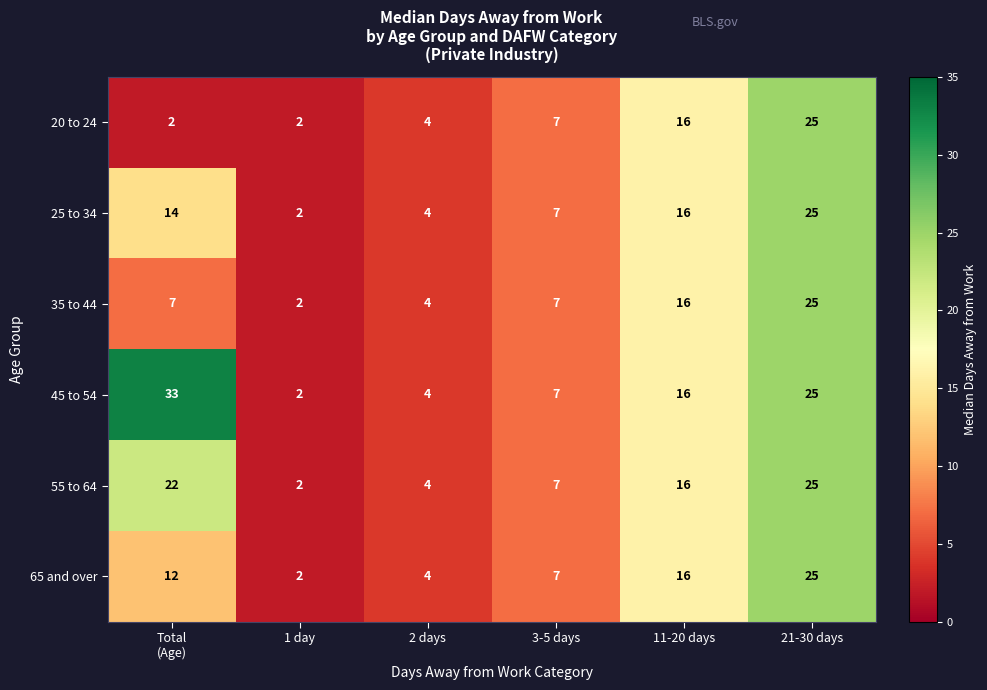

Which series changed the most between Total
(Age) and 3-5 days?

45 to 54